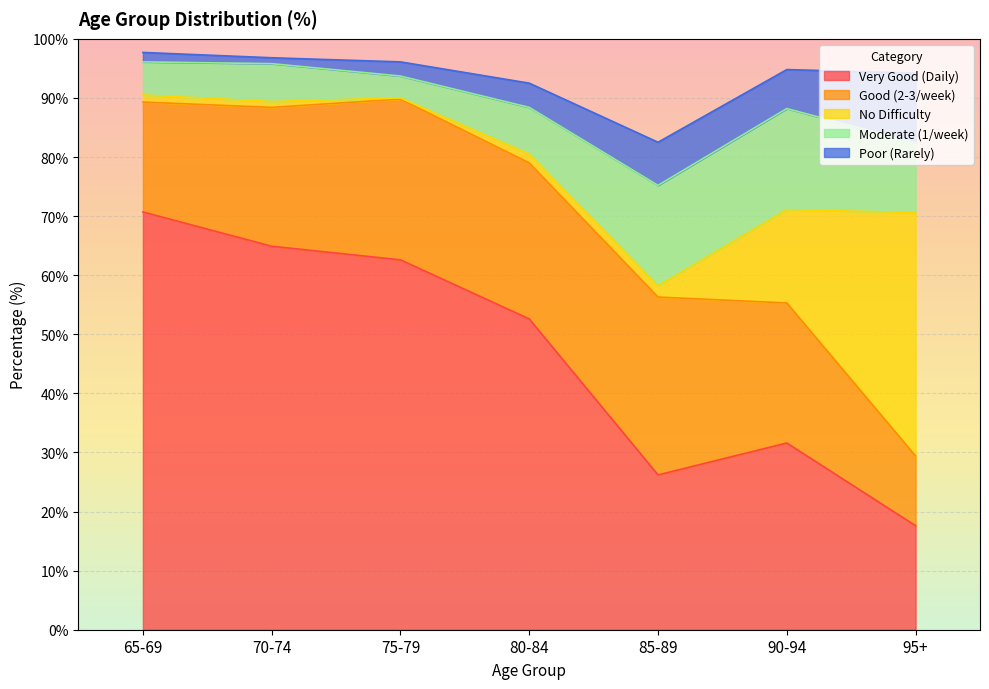

True or false: Very Good (Daily) has a value of 52.6 at 80-84.

True